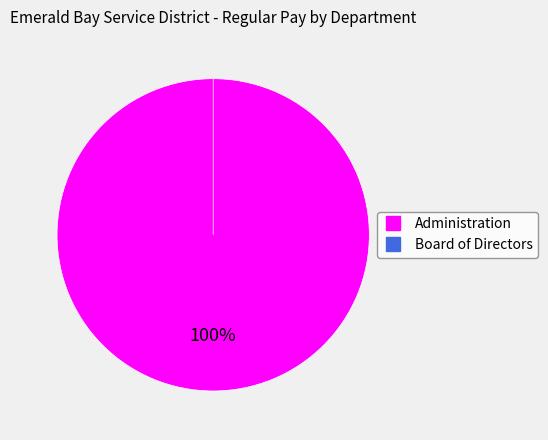

What is the change in value from Administration to Board of Directors?

-90000